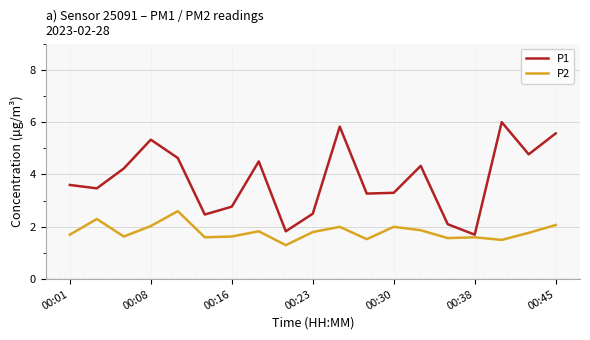

True or false: P1 and P2 cross at least once.

False